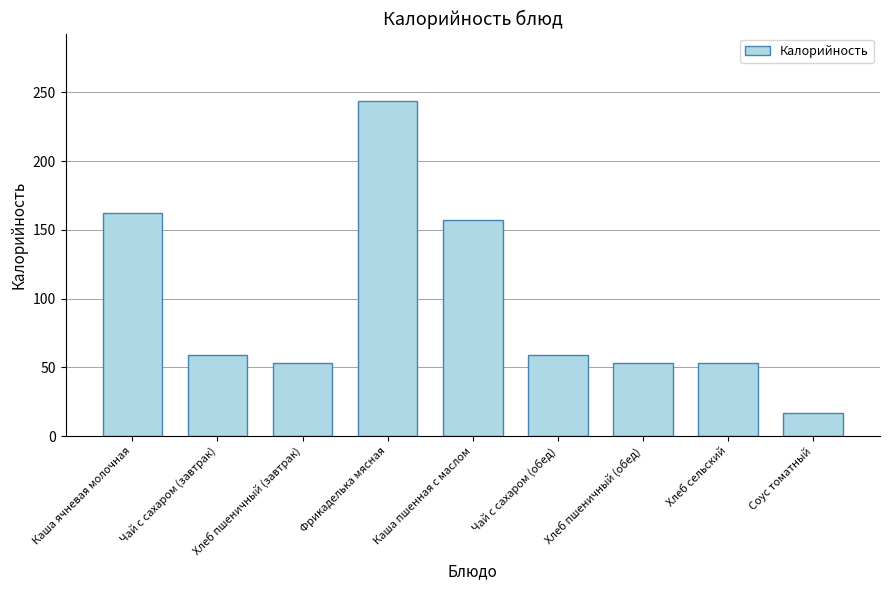

Approximately how many times larger is the value at Каша ячневая молочная compared to Чай с сахаром (завтрак)?

2.7